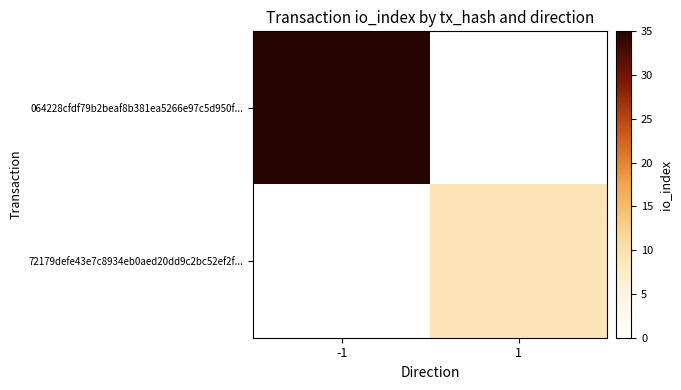

Reading right to left, what are all the values shown in this chart?

064228cfdf79b2beaf8b381ea5266e97c5d950f...: 1=0	-1=35
72179defe43e7c8934eb0aed20dd9c2bc52ef2f...: 1=9	-1=0